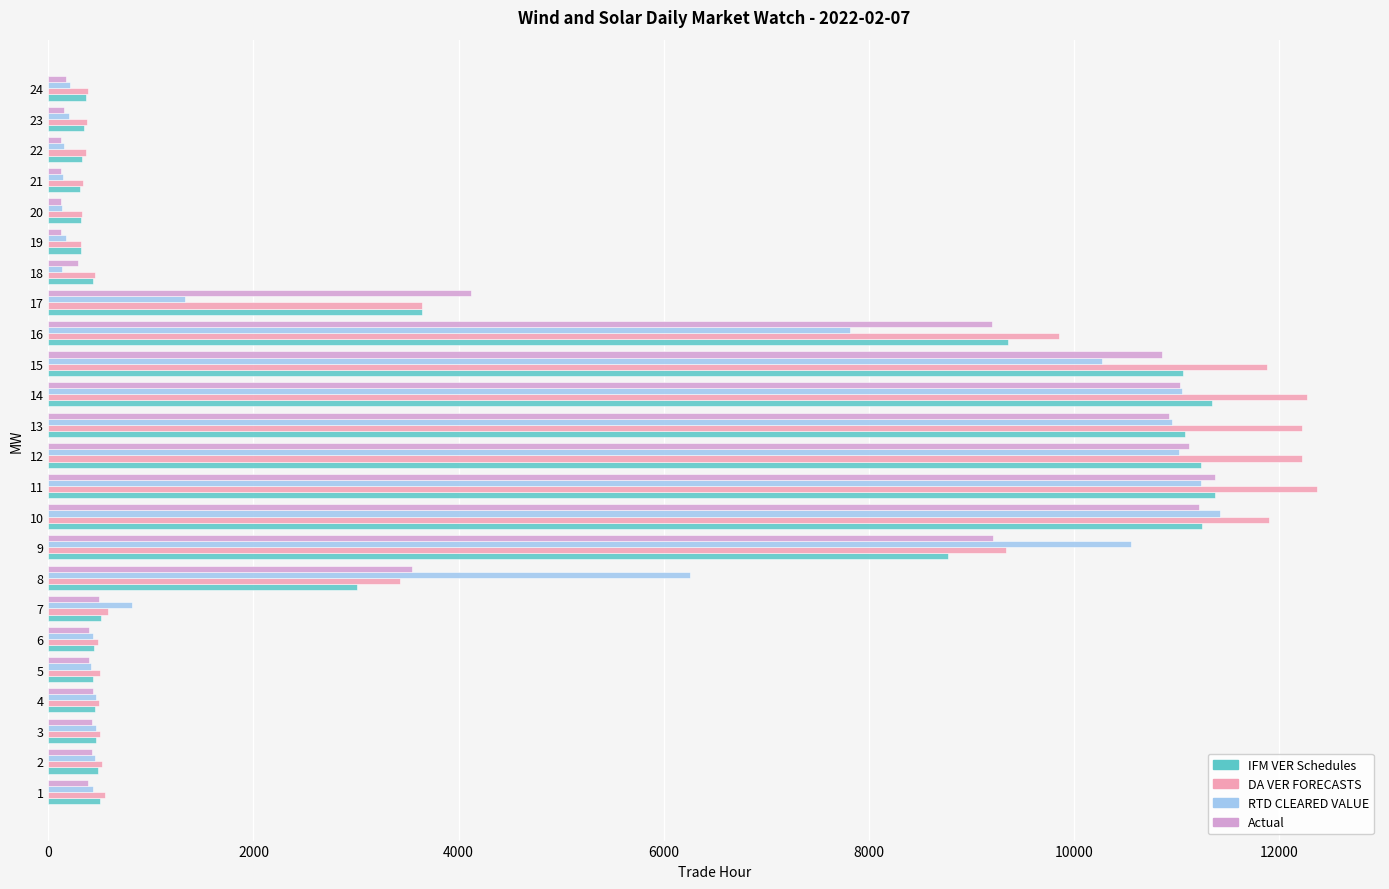

The value of DA VER FORECASTS at 24 is 389.9. True or false?

True